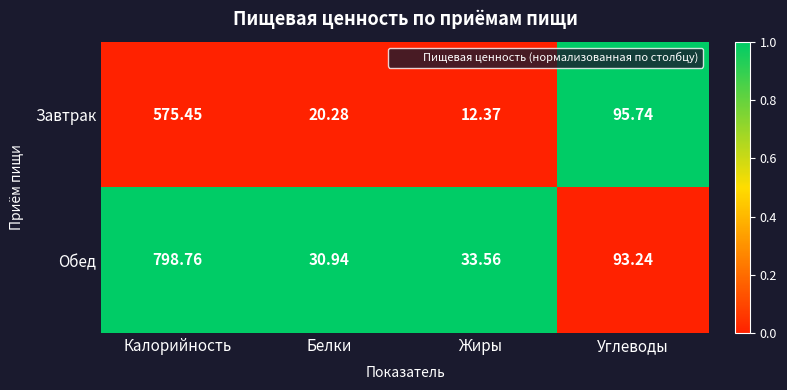

At which category is the sum across all series the highest?

Калорийность